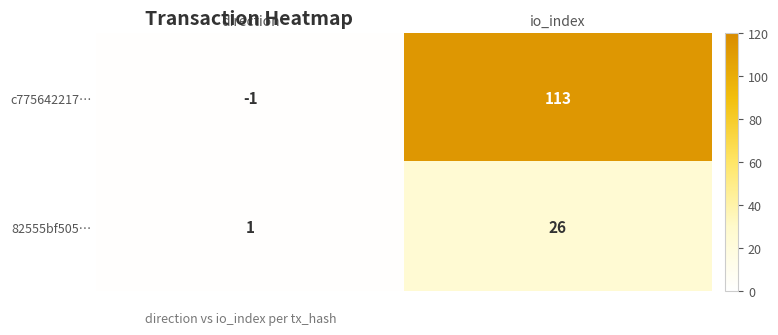

The c775642217… series shows 113 at io_index. True or false?

True